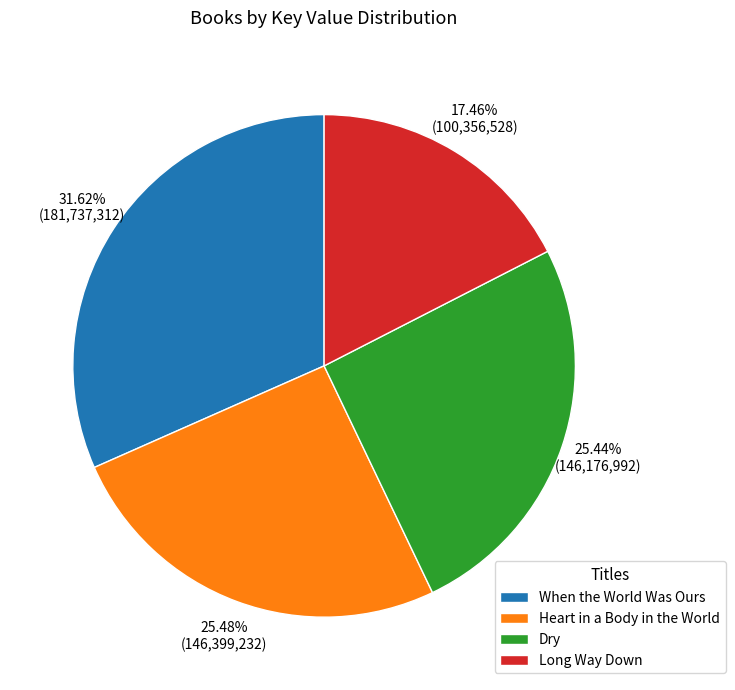

How many slices are in this pie chart?

4